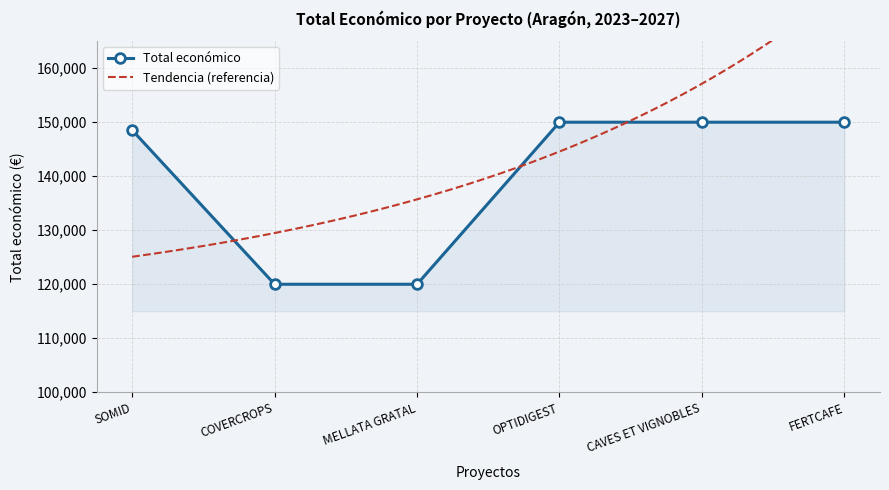

How many data points does each series have?

6